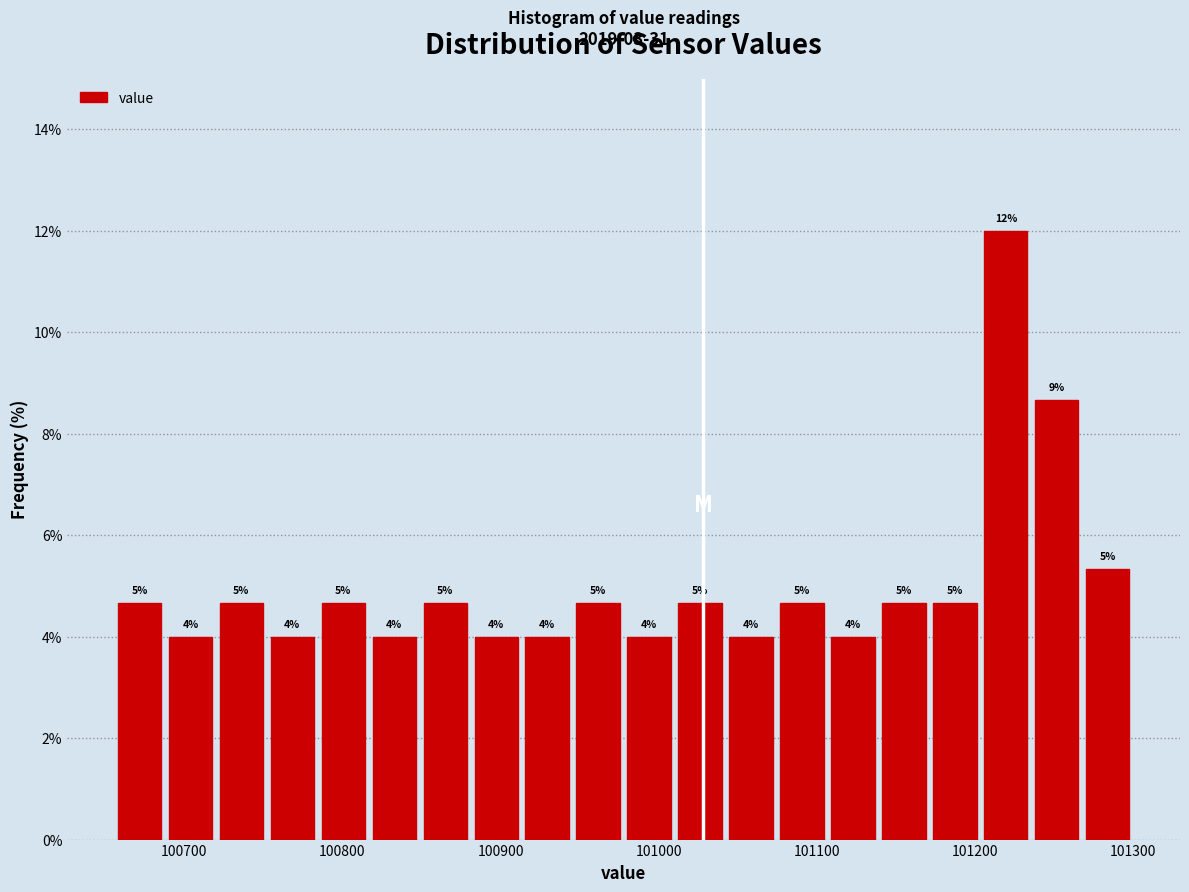

Around what value on the x-axis is the tallest bar? Give the approximate position of its centre, as read against the axis.

101220